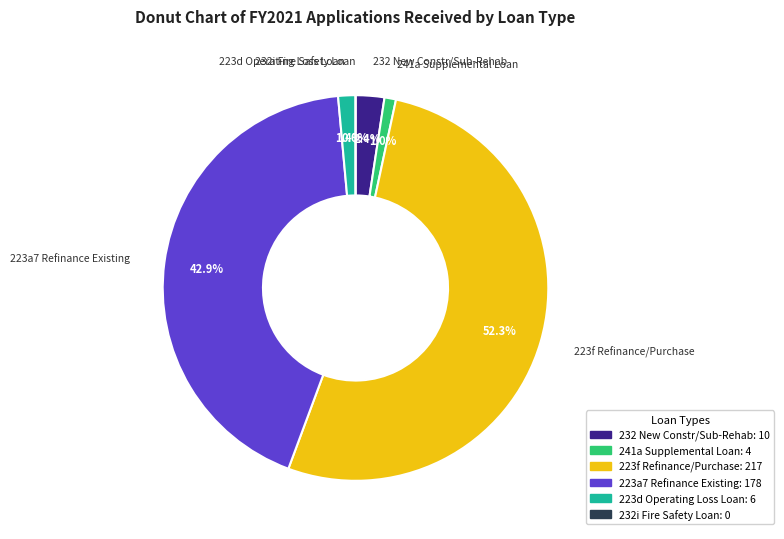

Between 223f Refinance/Purchase and 232i Fire Safety Loan, which is larger?

223f Refinance/Purchase